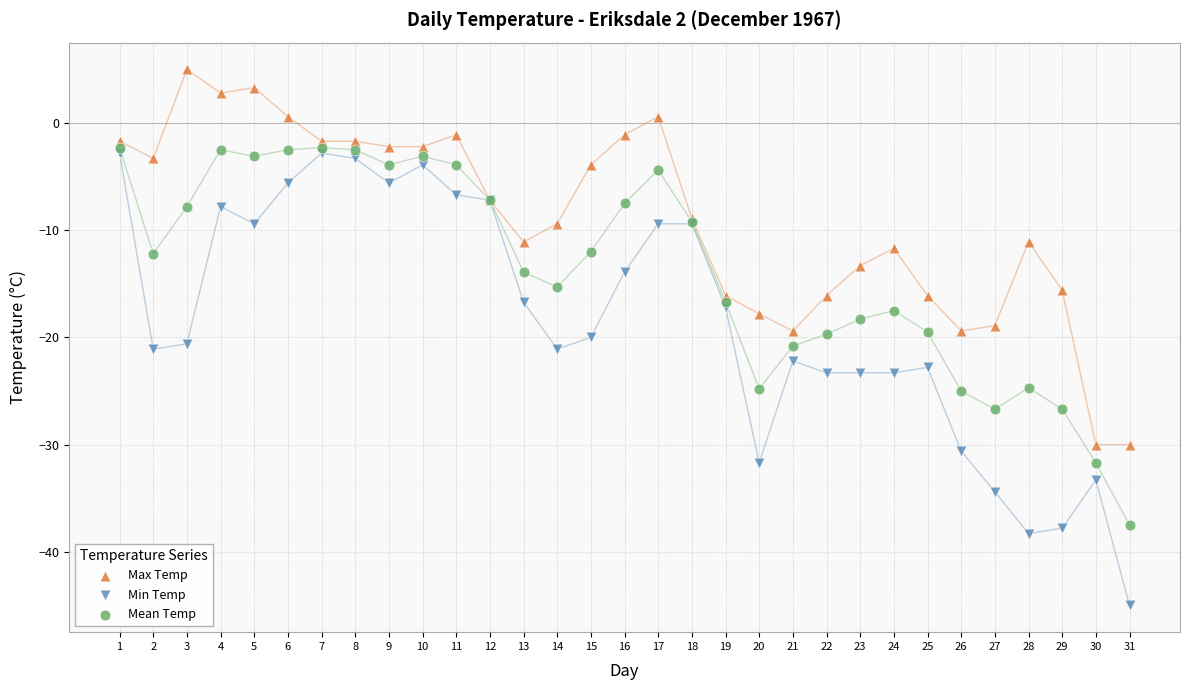

Which series contains the lowest Y value?

Min Temp